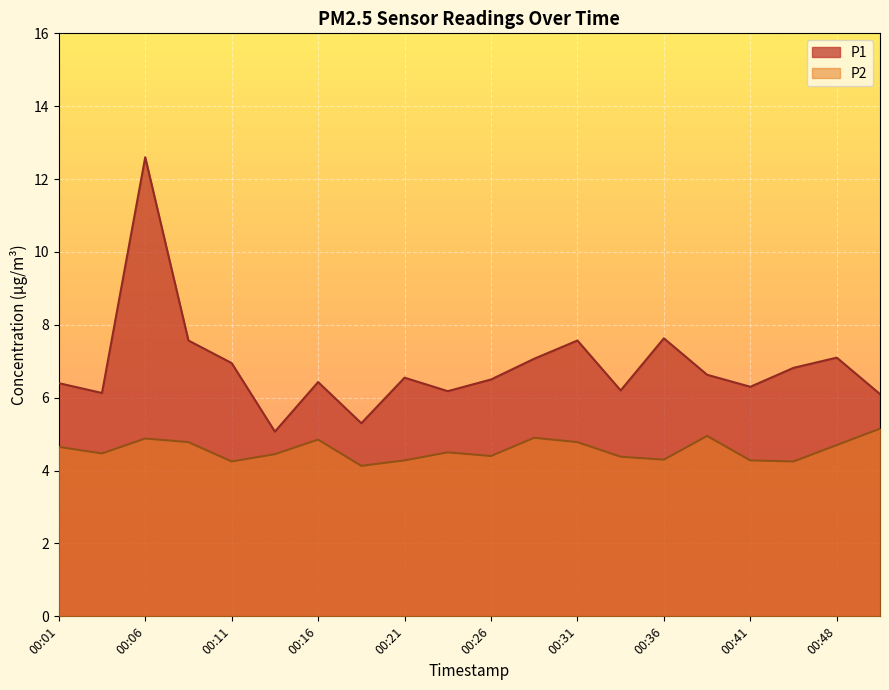

What is the total value across all series at 00:43?

11.1